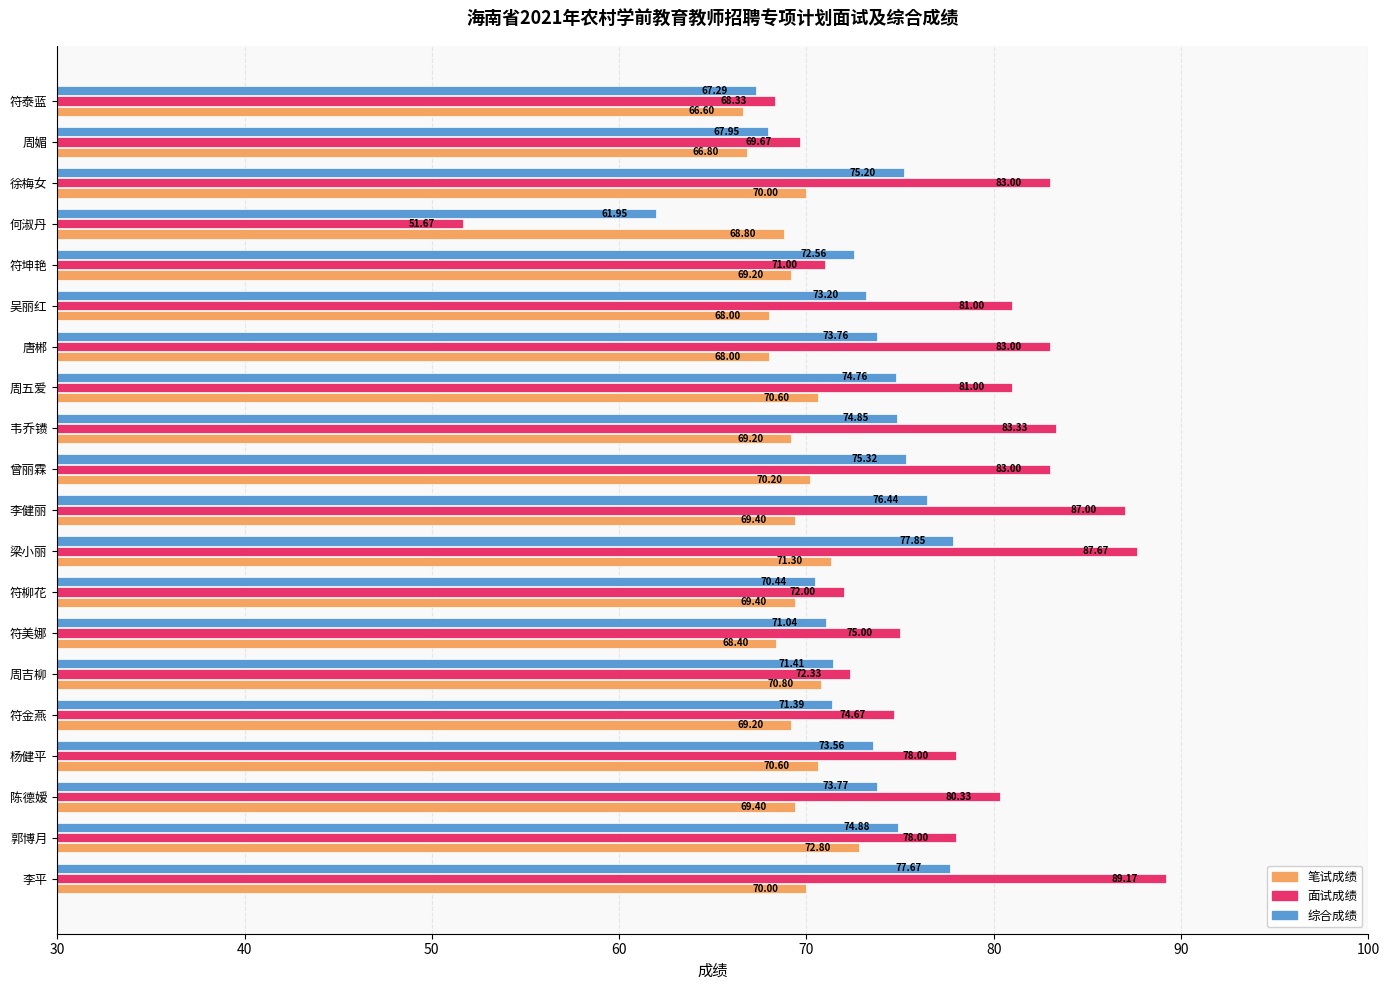

List the series in order of their overall mean, lowest first.

笔试成绩, 综合成绩, 面试成绩